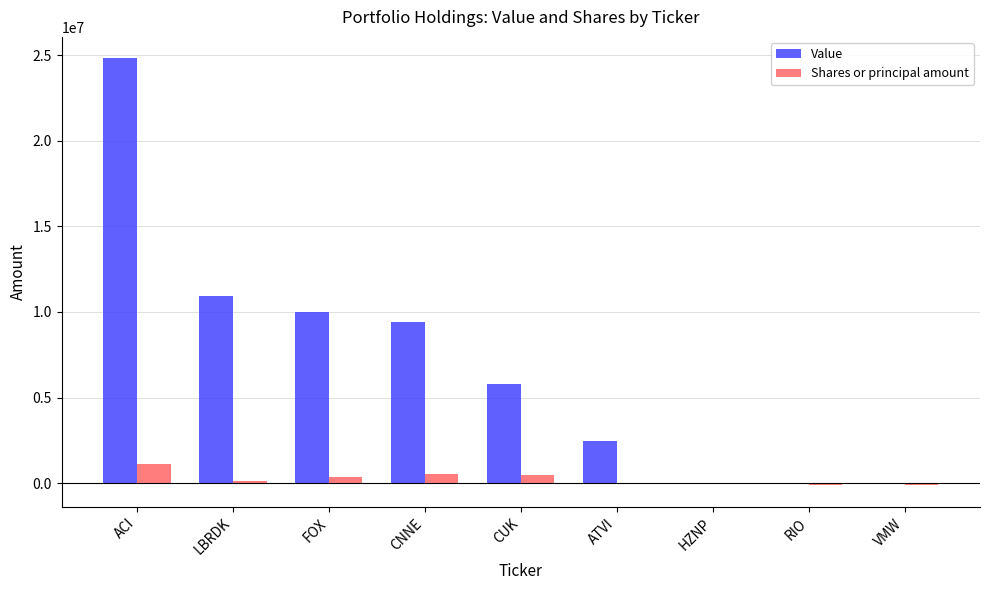

At which label does Value reach its peak?

ACI